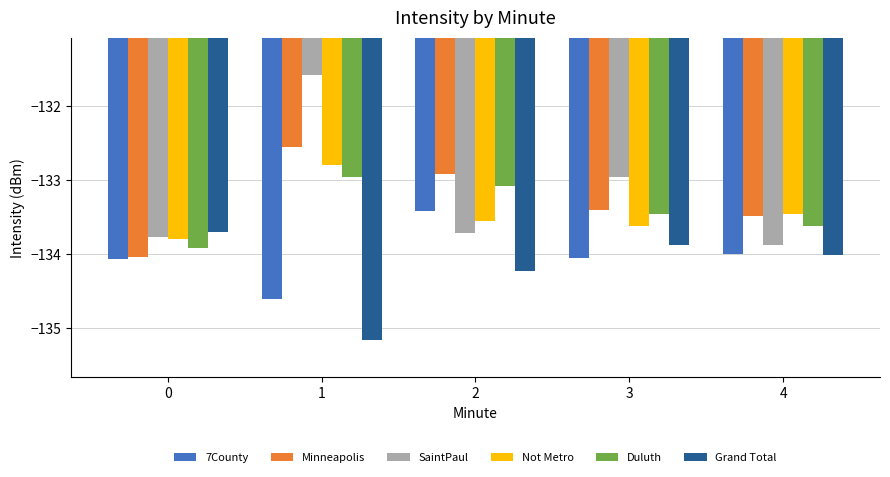

Which series has the widest spread of values?

SaintPaul